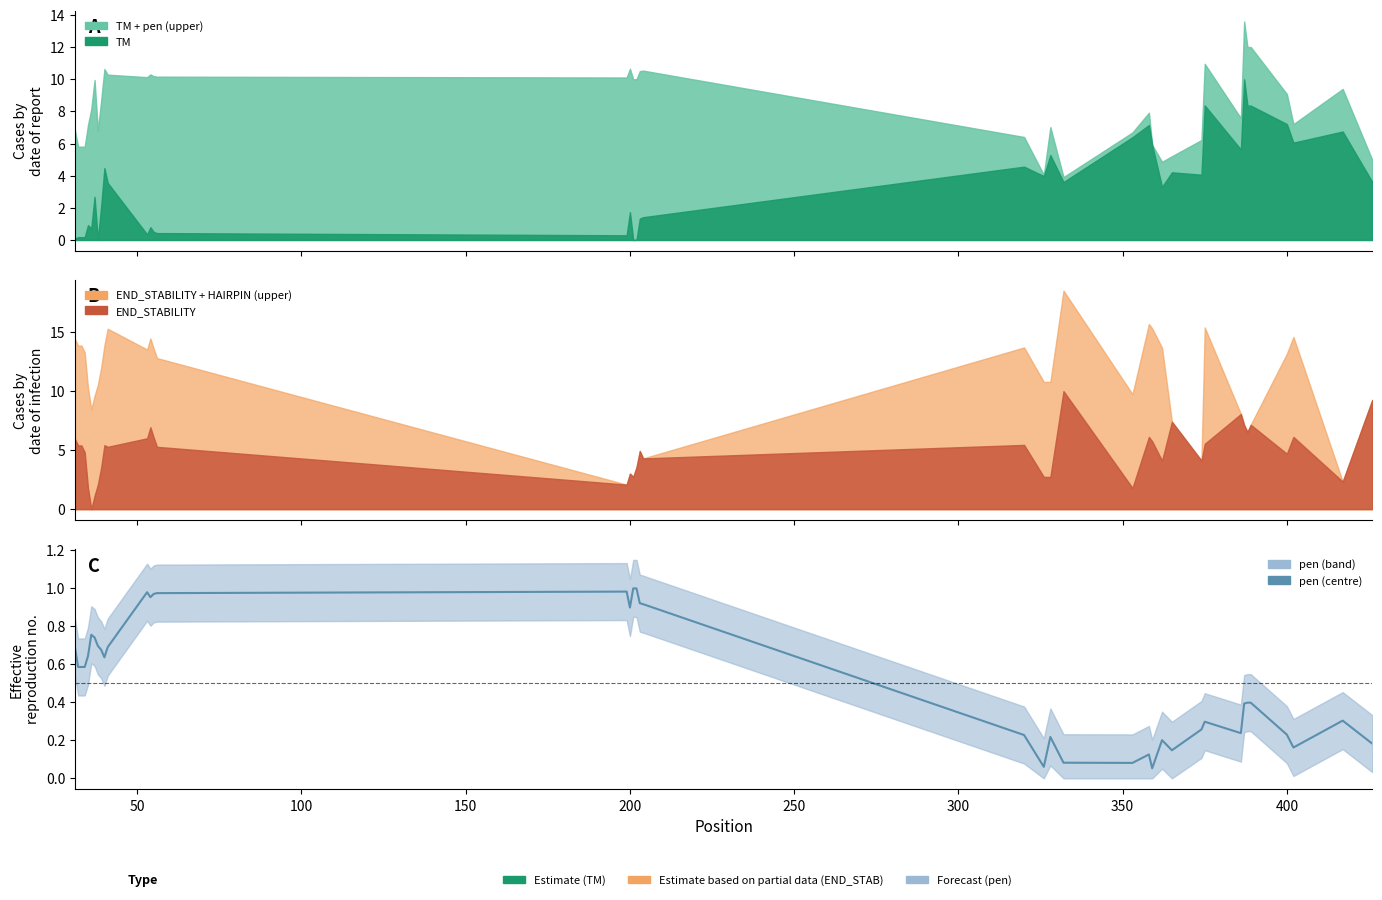

What is the average value?

0.5